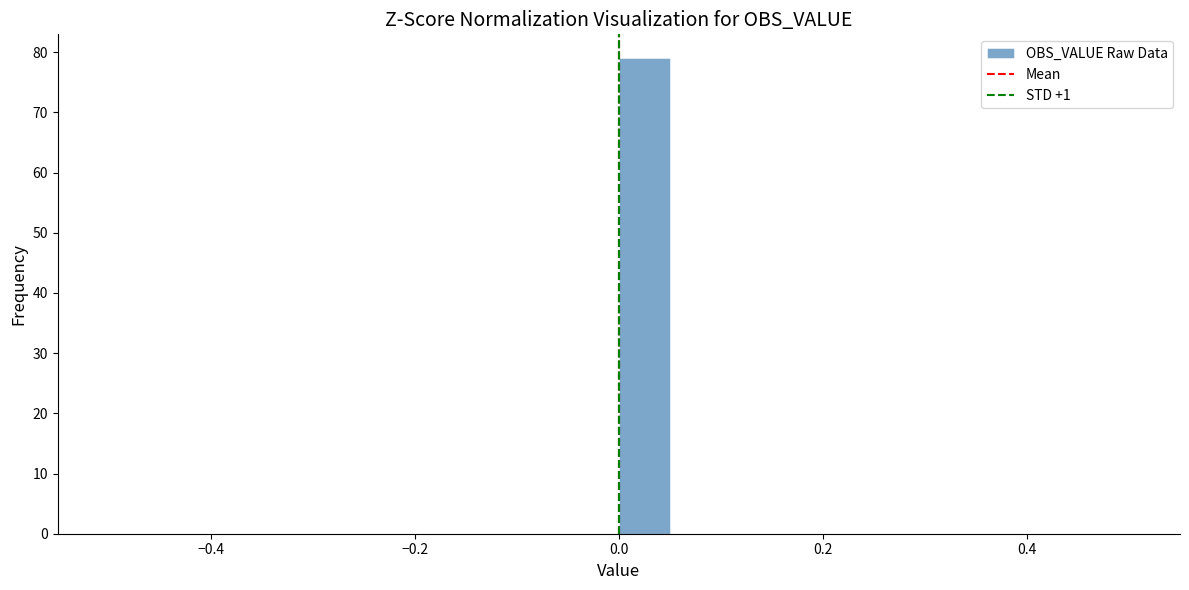

Around what value on the x-axis is the tallest bar? Give the approximate position of its centre, as read against the axis.

0.02